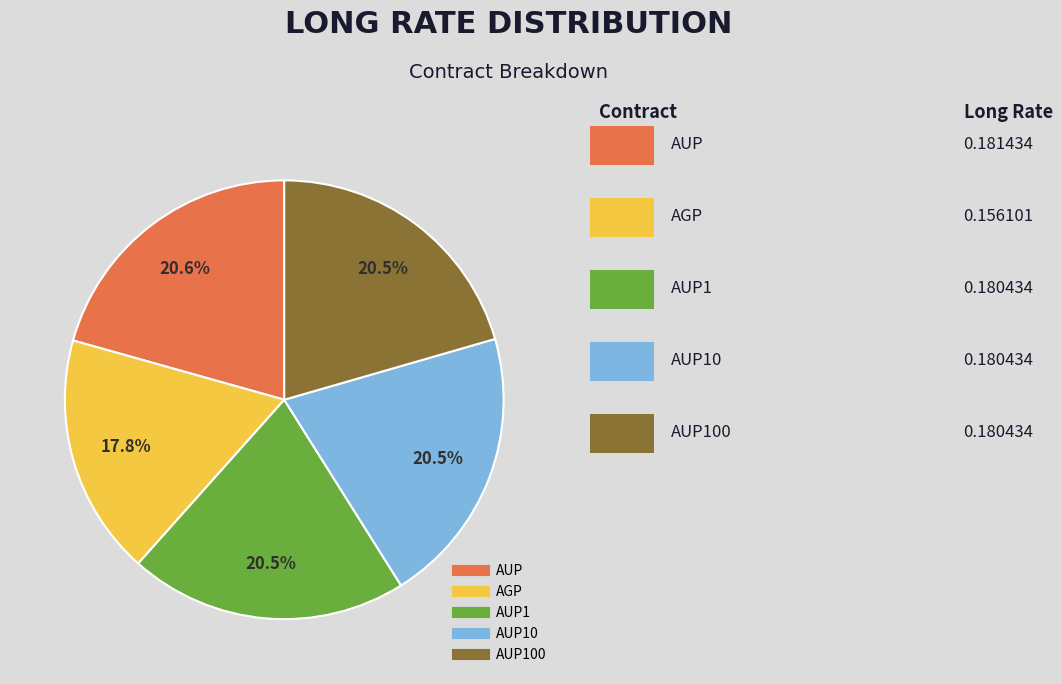

Is there a majority slice in this chart?

No